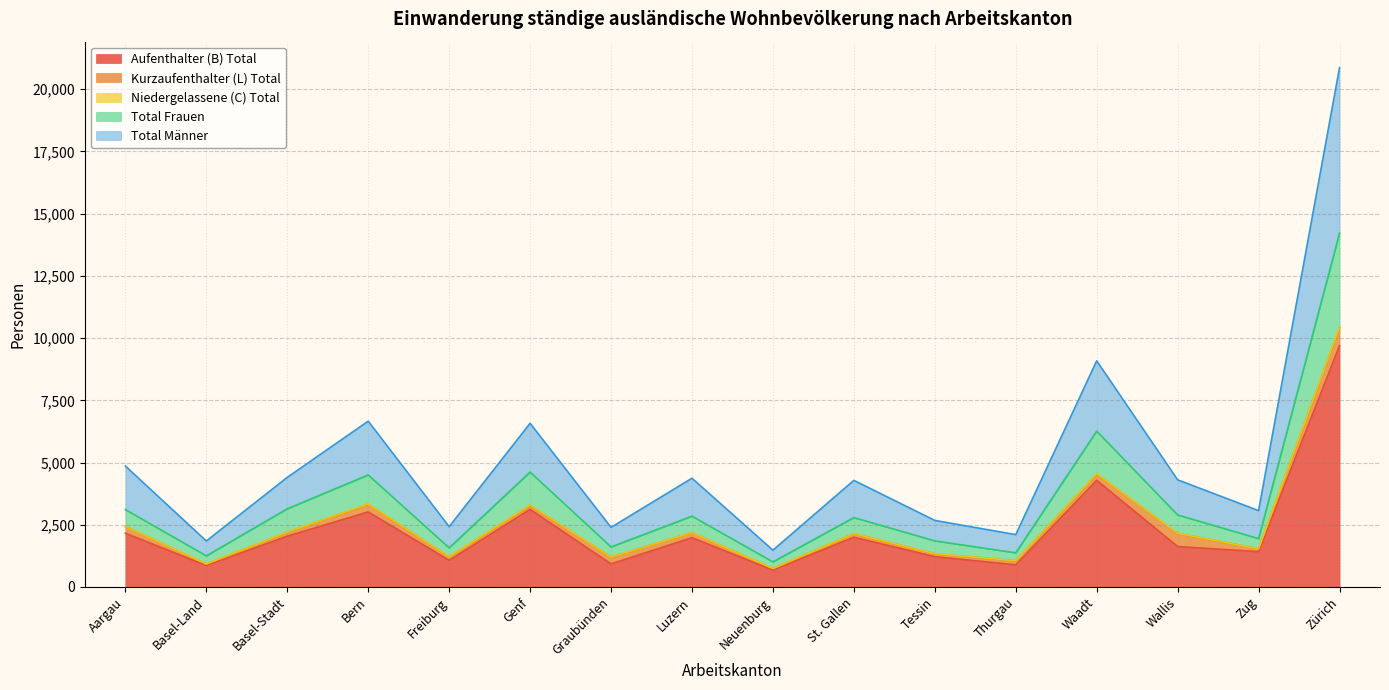

Which category has the highest value in the Aufenthalter (B) Total series?

Zürich